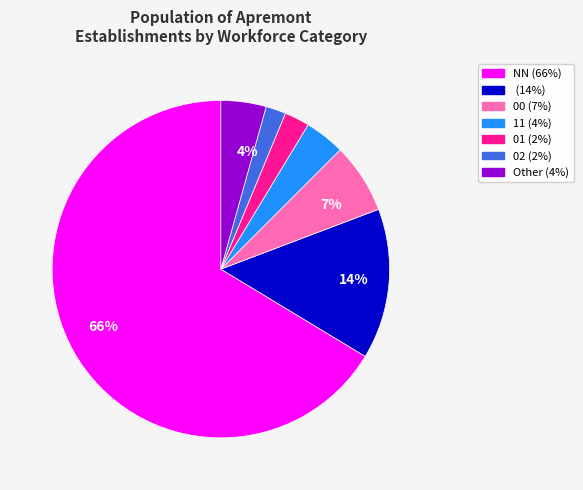

How many slices are in this pie chart?

7